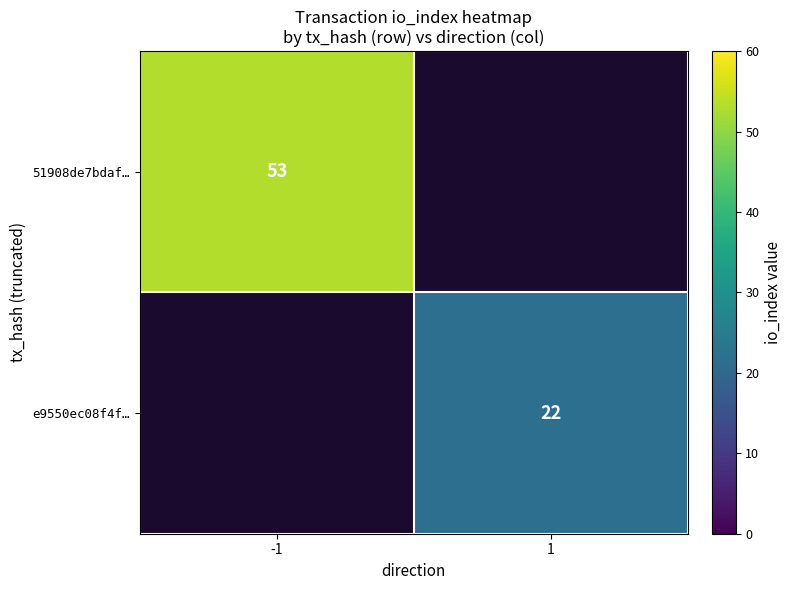

Is it true that 51908de7bdaf… equals 53 at -1?

True